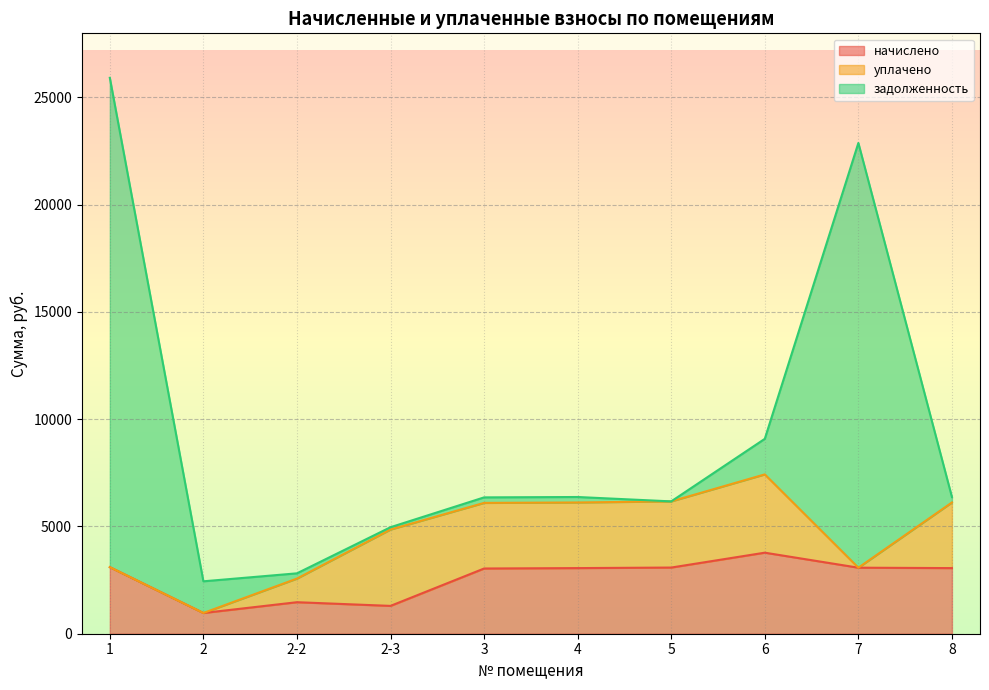

True or false: задолженность has more than 0 points higher than both neighbors.

True